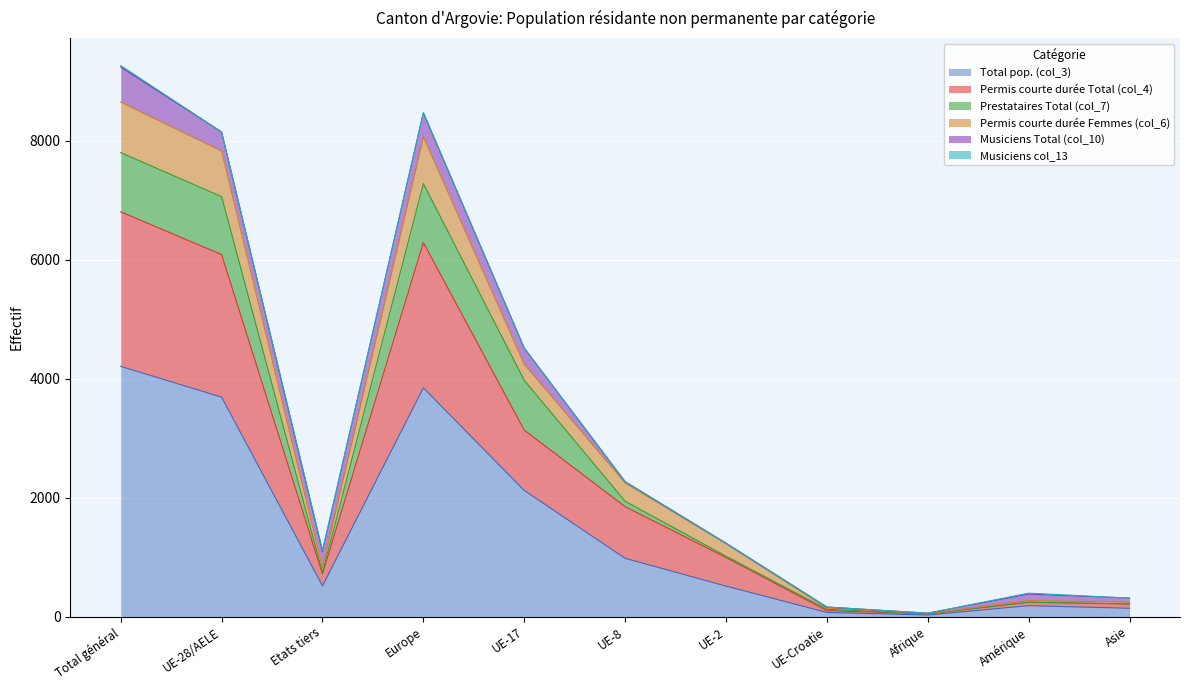

Where is Permis courte durée Femmes (col_6) nearest to the value 4351?

UE-17